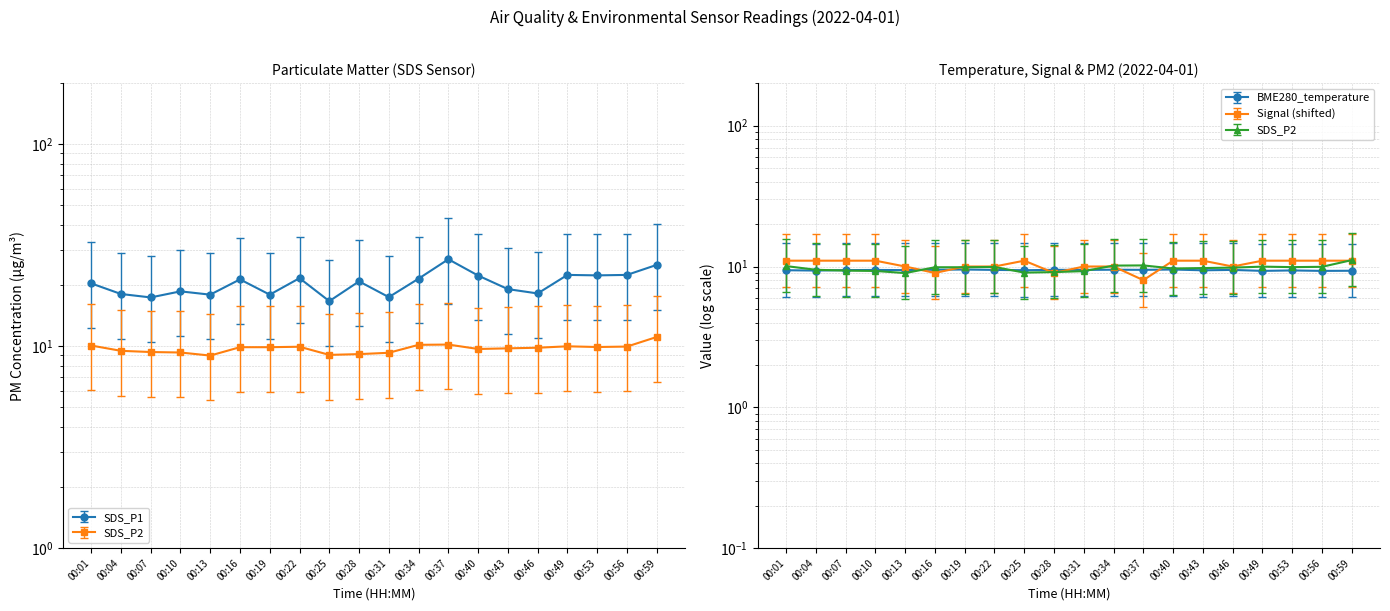

What are all the series names shown in the legend?

SDS_P1, SDS_P2, BME280_temperature, Signal